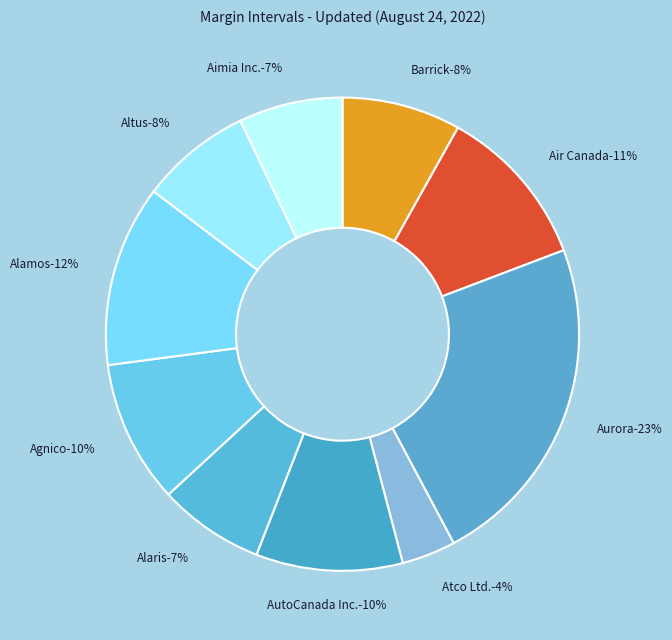

True or false: Aurora Cannabis Inc. accounts for 14% of the total.

False